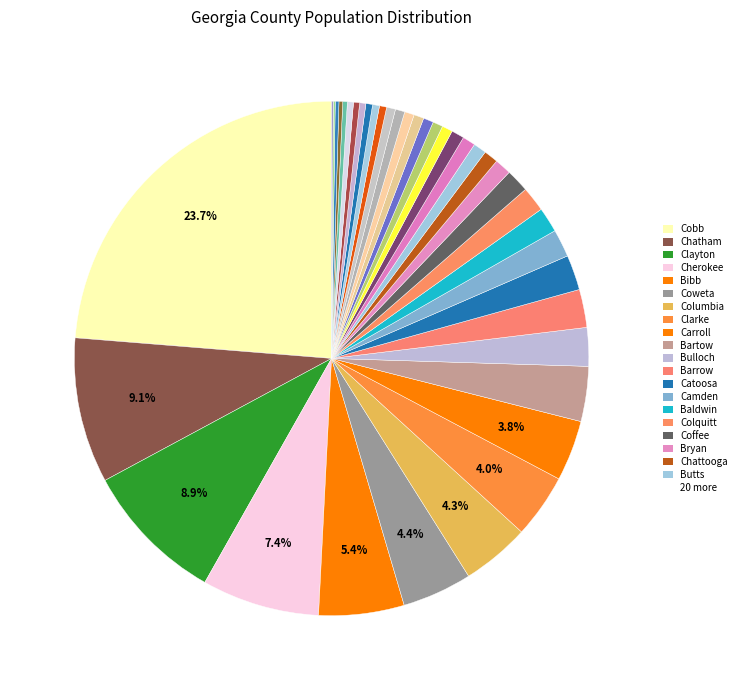

What is the largest slice in the pie chart?

Cobb